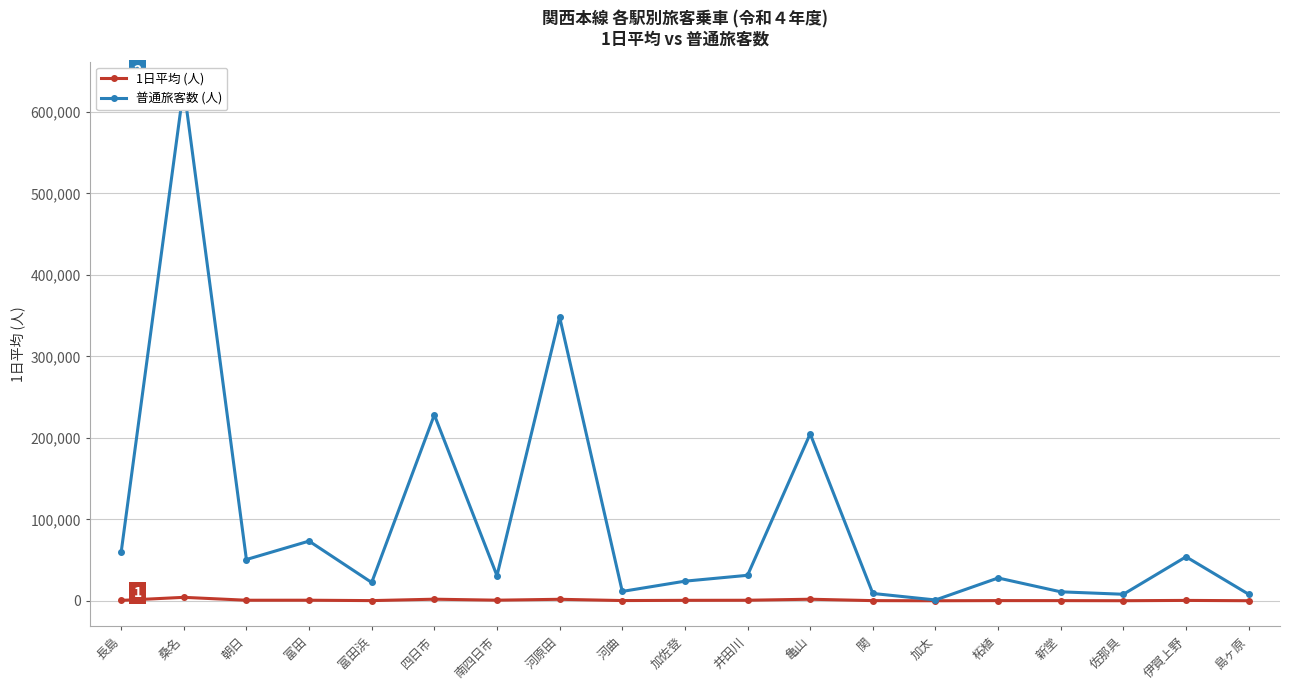

Is this an area chart (filled region under the line)?

No